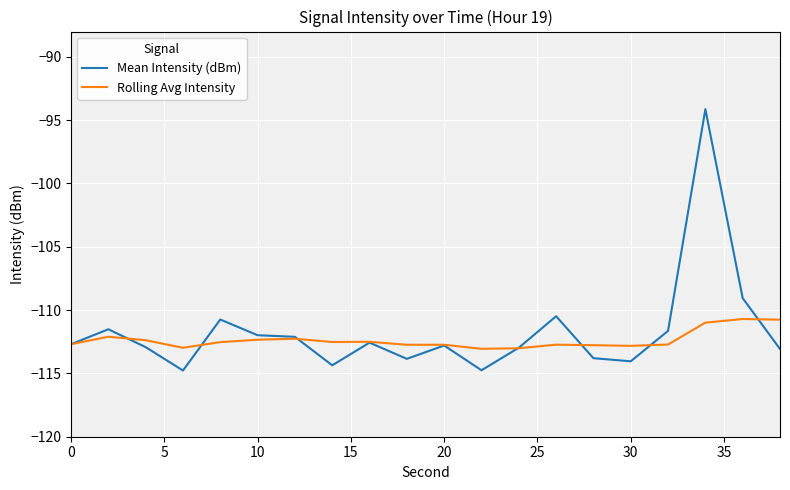

List the series in order of their peak value, lowest first.

Rolling Avg Intensity, Mean Intensity (dBm)